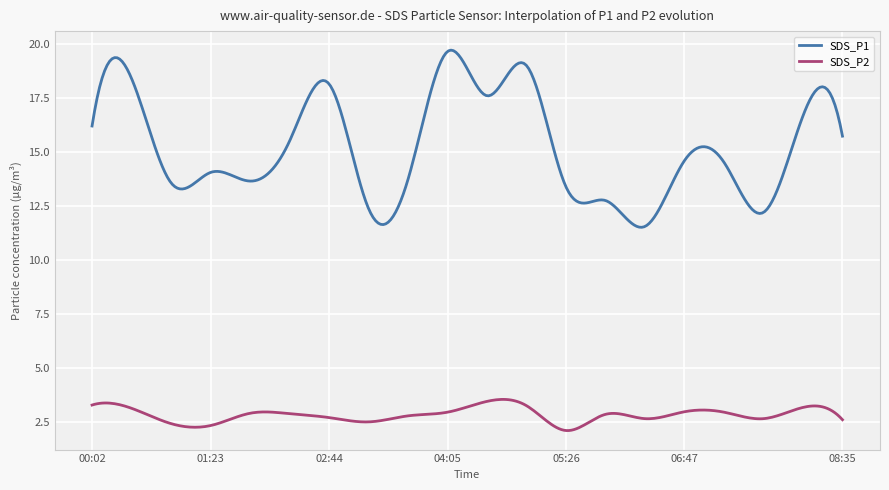

Which series has the largest total across all categories?

SDS_P1